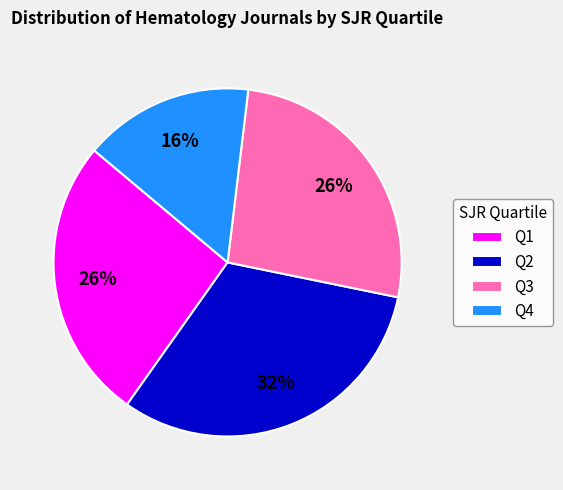

The Q4 slice represents 16% of the pie. True or false?

True